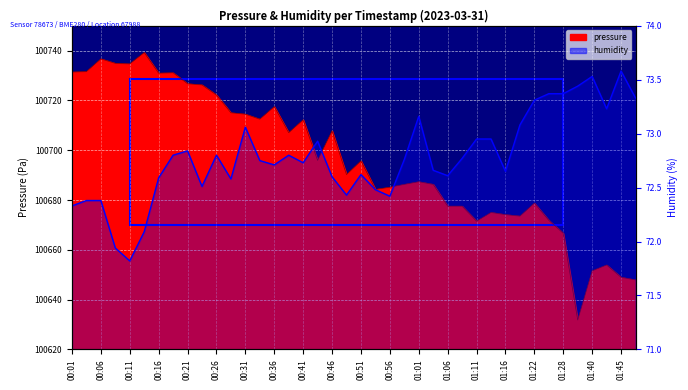

Which series has the widest spread of values?

pressure